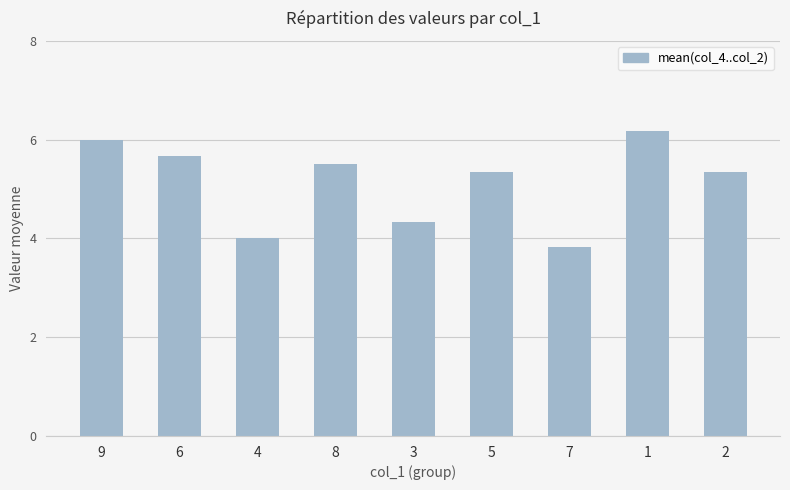

Is it true that the value at 6 is 5.7?

True